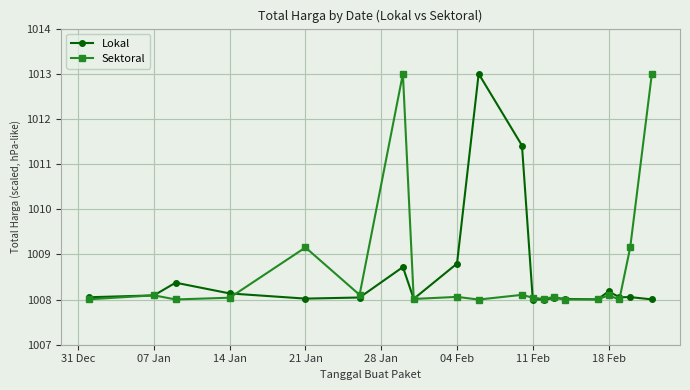

At how many categories does at least one series exceed 1010?

4